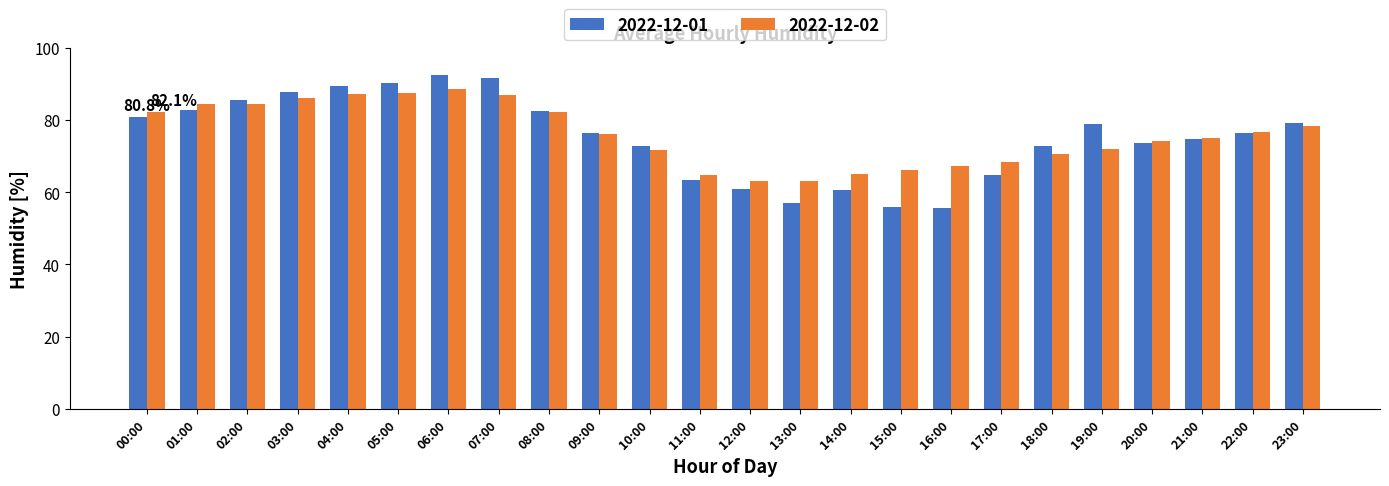

What is the minimum value shown in the chart?

55.7